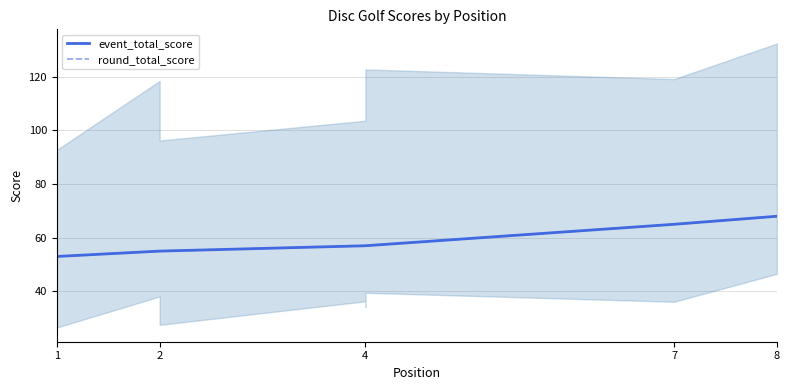

True or false: round_total_score has more than 2 interior local peaks.

False